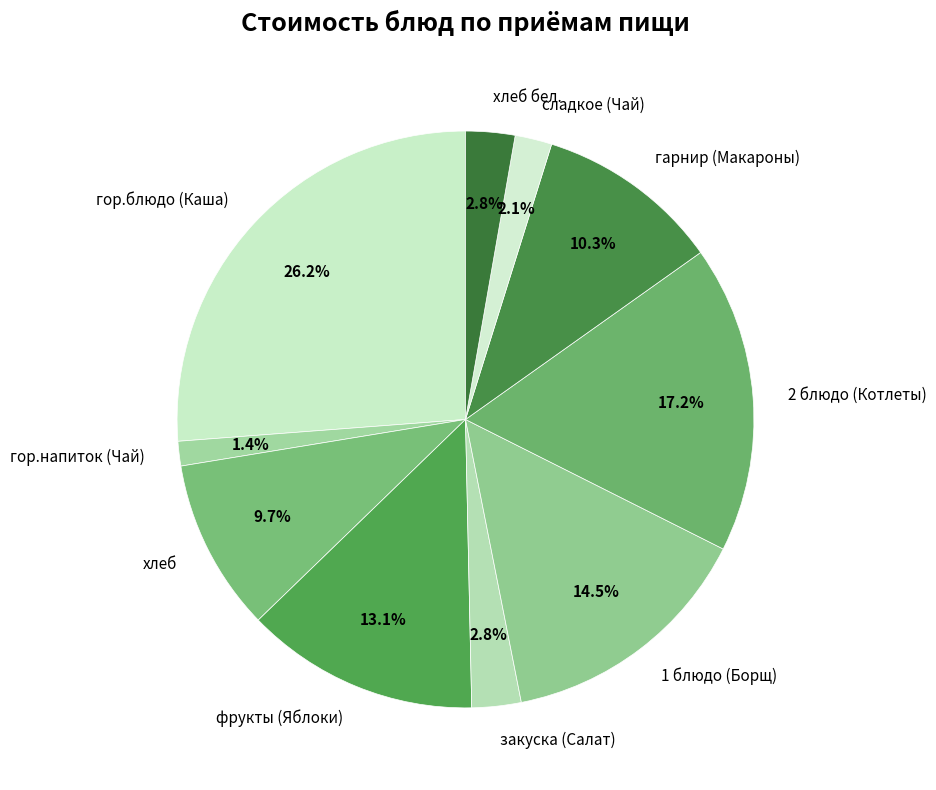

Between сладкое (Чай) and хлеб, which is larger?

хлеб